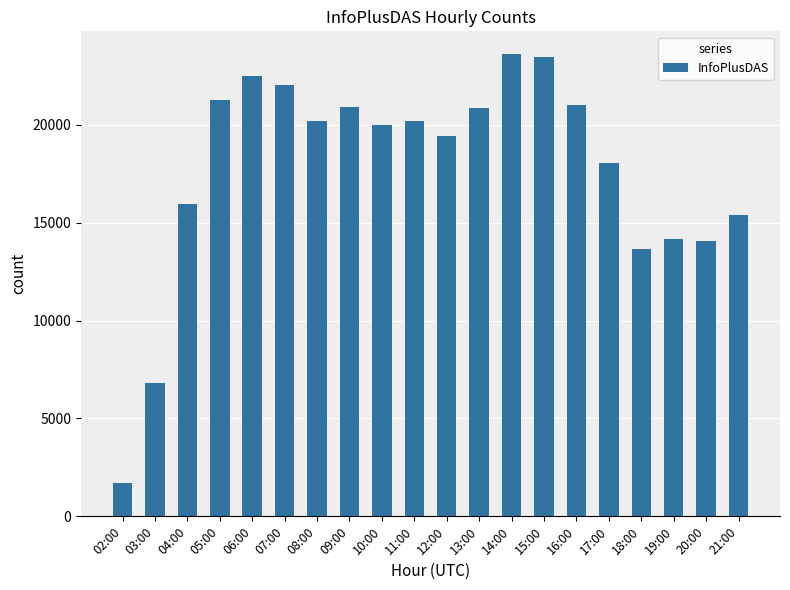

What value does the data have at 17:00, to the nearest 50?

18050